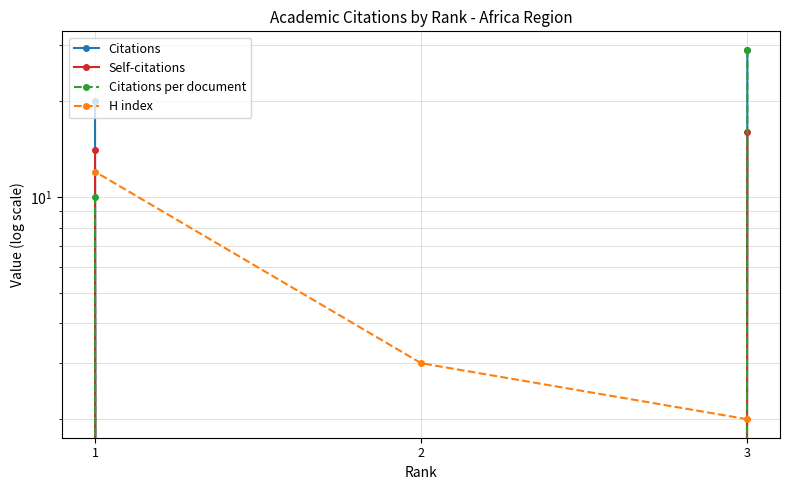

Between 1 and 3, which is larger?

3